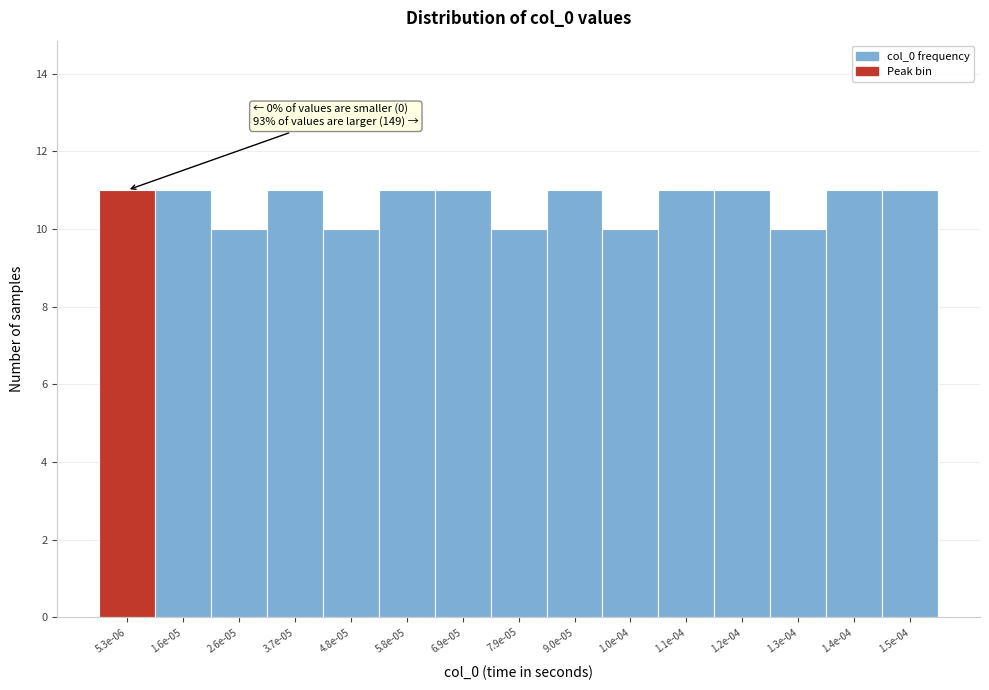

Reading left to right, list all the values displayed in this chart.

5.3e-06=11	1.6e-05=11	2.6e-05=10	3.7e-05=11	4.8e-05=10	5.8e-05=11	6.9e-05=11	7.9e-05=10	9.0e-05=11	1.0e-04=10	1.1e-04=11	1.2e-04=11	1.3e-04=10	1.4e-04=11	1.5e-04=11